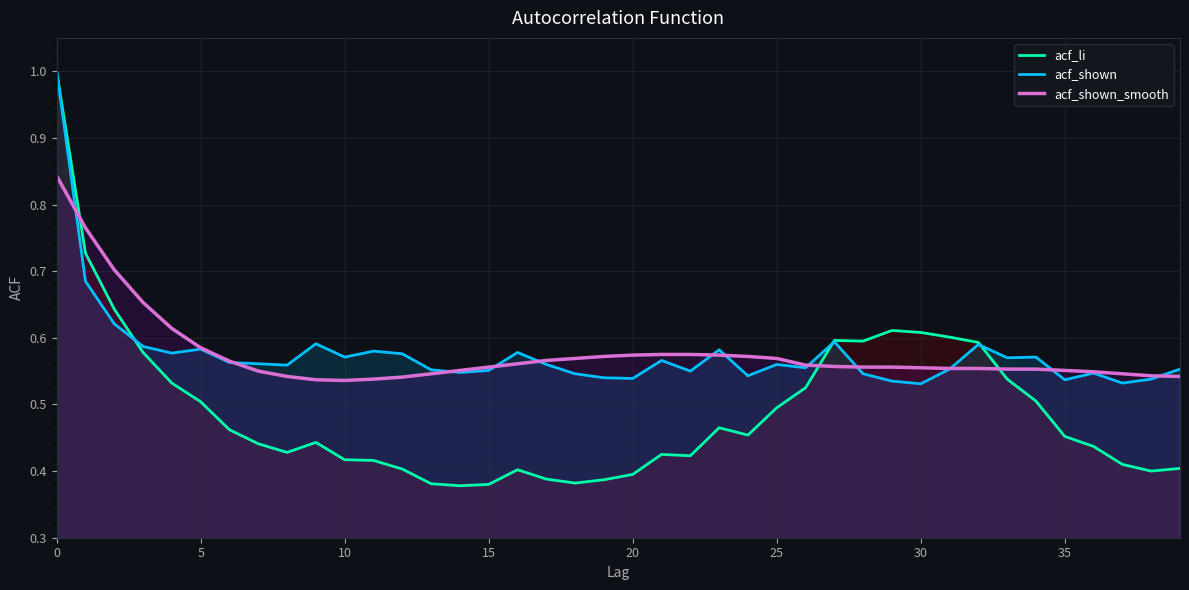

True or false: acf_li has a value of 1.0 at 0.

True